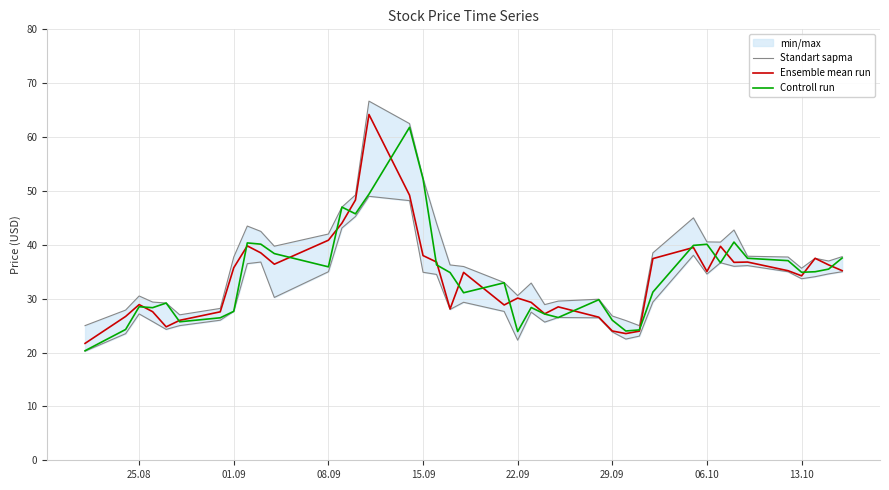

True or false: Controll run and Ensemble mean run cross at least once.

True